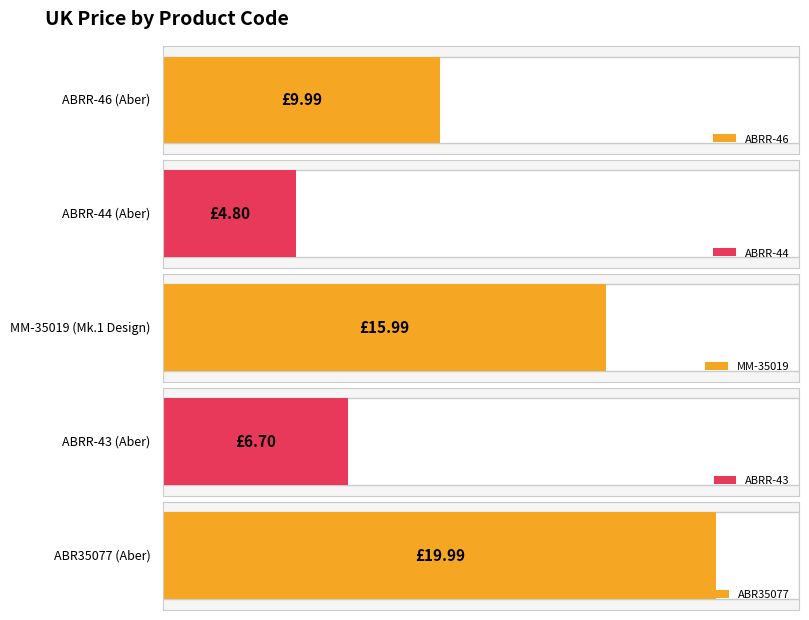

Which has a higher value, ABR35077 or ABRR-44?

ABR35077